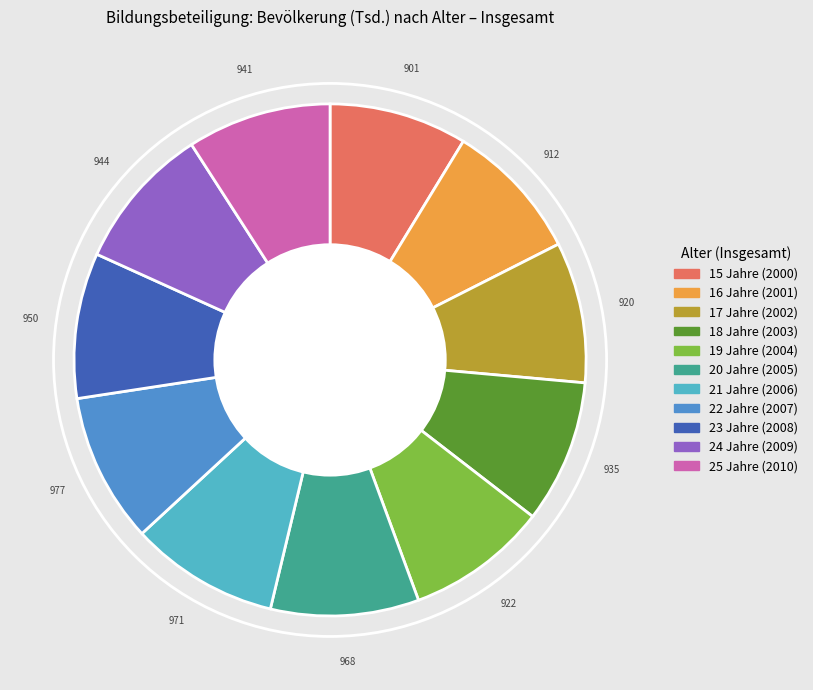

Is 22 Jahre (2007) the majority of the pie?

No